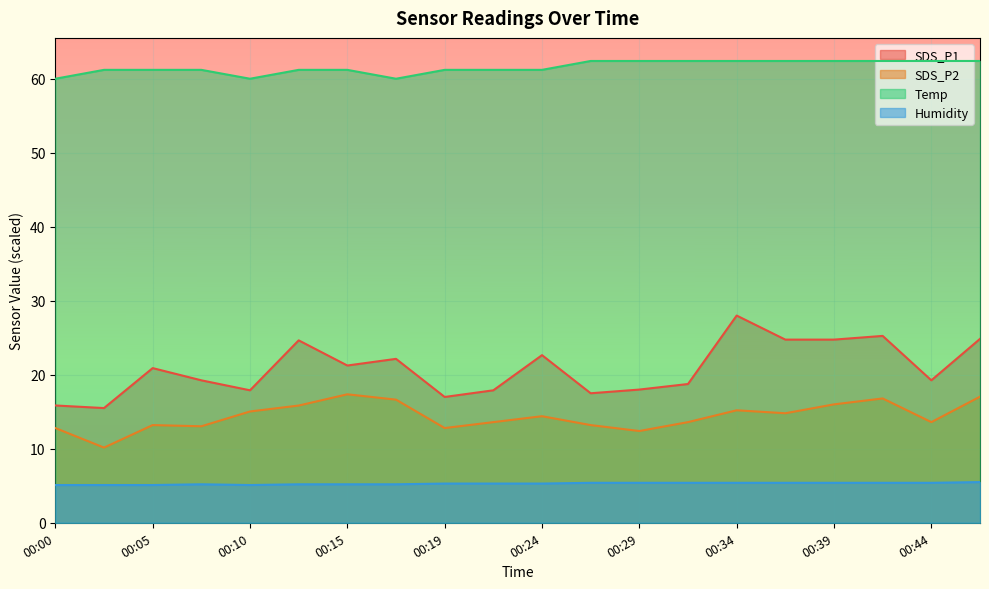

How many lines are shown in the chart?

4